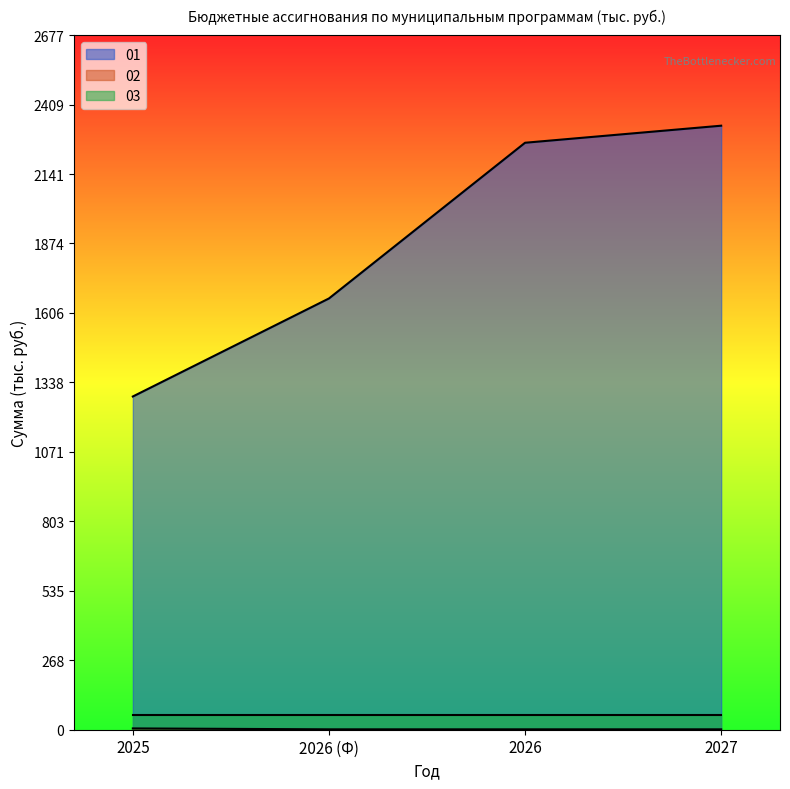

What is the difference between the maximum and minimum values in the 02 series?

3.5